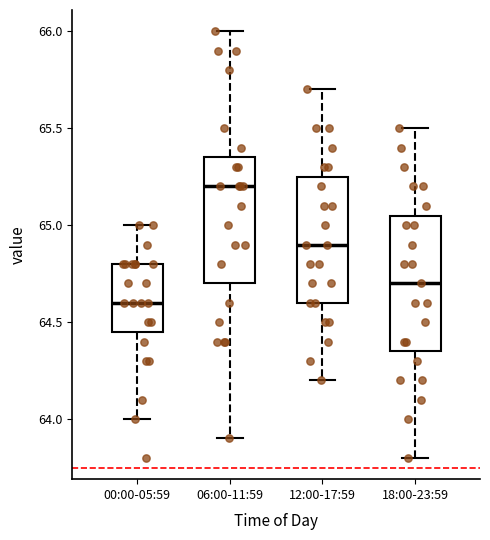

Reading left to right, read every box against the y-axis: the position of its median line, the range the box covers, and the ends of its whiskers. The values are not printed on the chart, so give them approximately, as read against the axis.

00:00-05:59: median 64.60, box 64.45 to 64.80, whiskers 64.00 to 65.00
06:00-11:59: median 65.20, box 64.70 to 65.35, whiskers 63.90 to 66.00
12:00-17:59: median 64.90, box 64.60 to 65.25, whiskers 64.20 to 65.70
18:00-23:59: median 64.70, box 64.35 to 65.05, whiskers 63.80 to 65.50